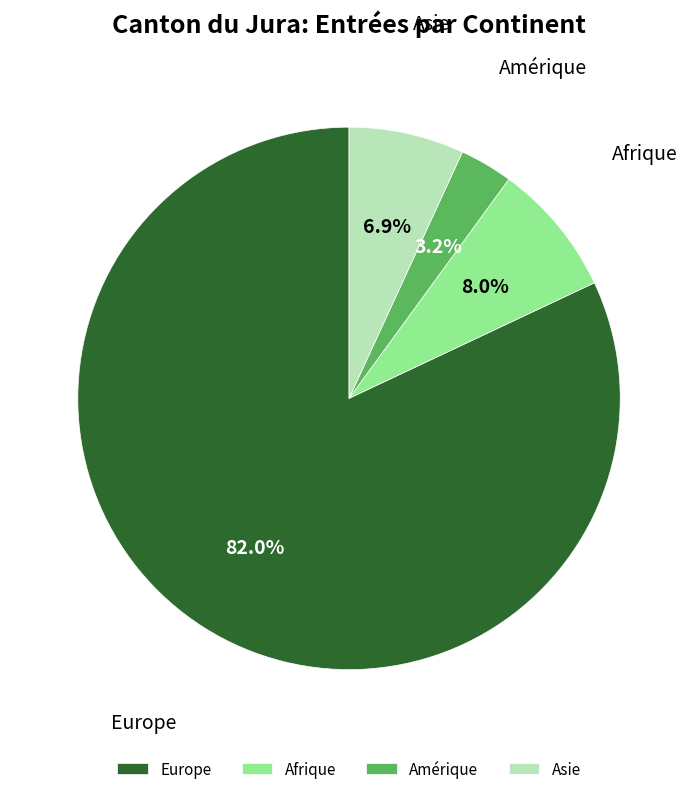

Does Europe represent more than half of the total?

Yes